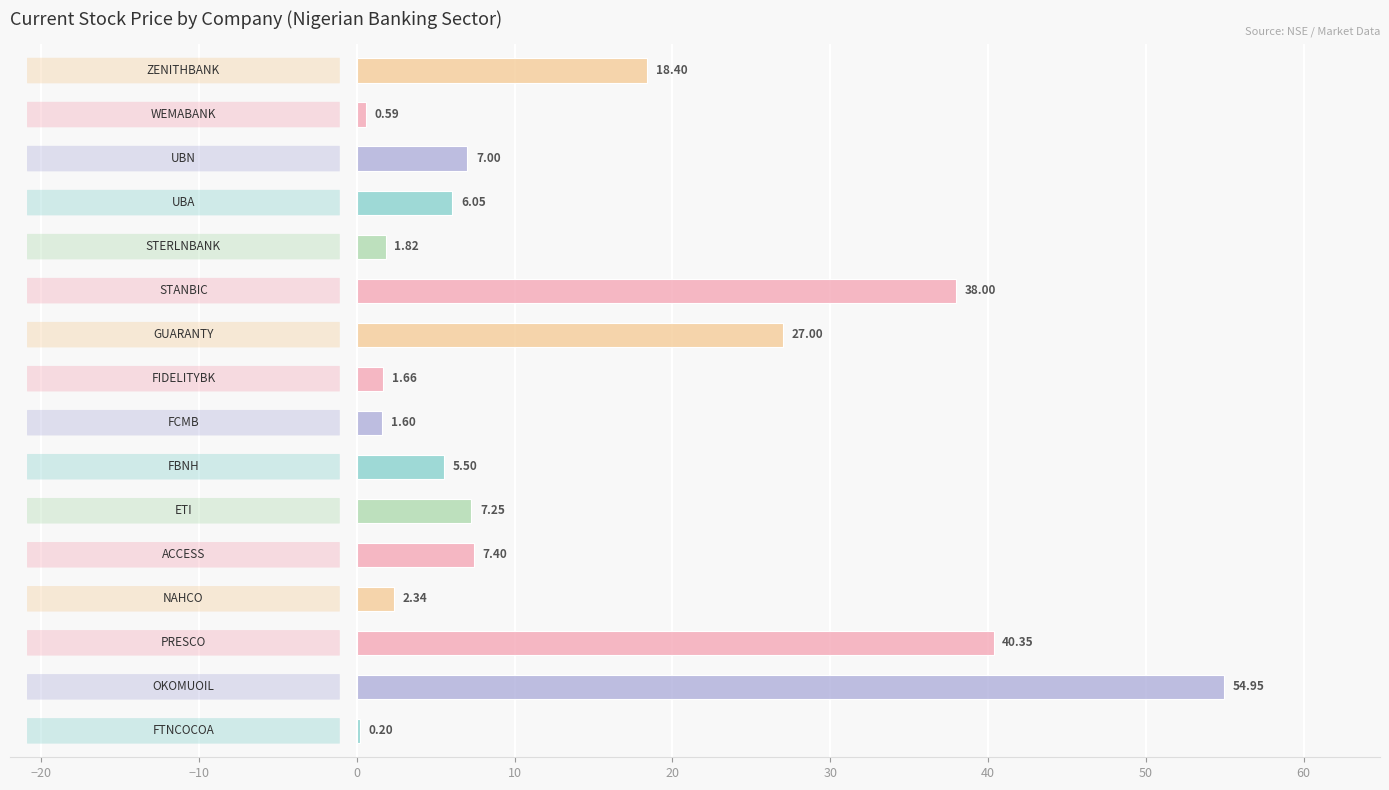

What is the sum of all values?

220.1